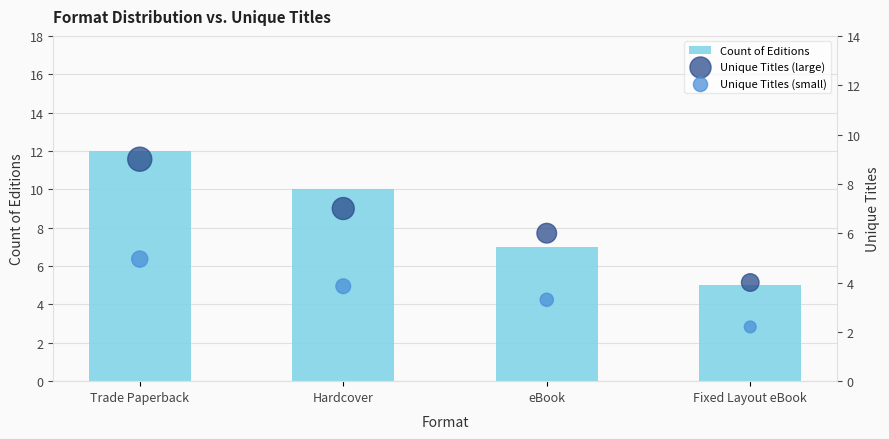

Which series has the widest spread of Y values?

Count of Editions